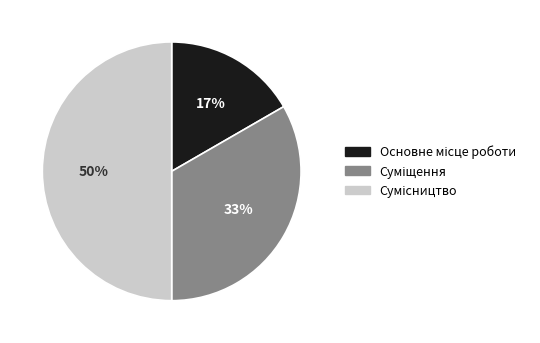

To the nearest percent, what is the average slice percentage?

33%